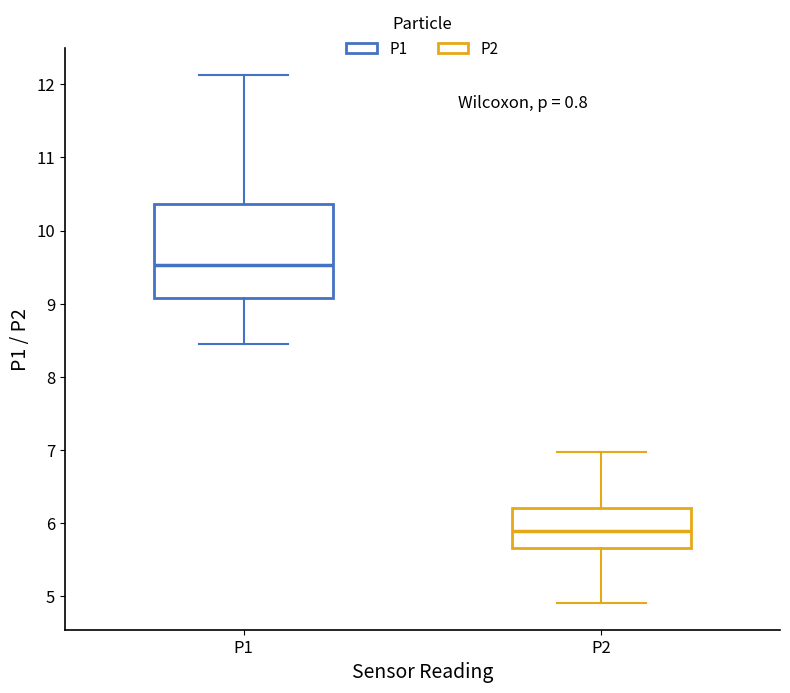

Reading left to right, read every box against the y-axis: the position of its median line, the range the box covers, and the ends of its whiskers. The values are not printed on the chart, so give them approximately, as read against the axis.

P1: median 9.5, box 9.1 to 10.4, whiskers 8.5 to 12.1
P2: median 5.9, box 5.7 to 6.2, whiskers 4.9 to 7.0